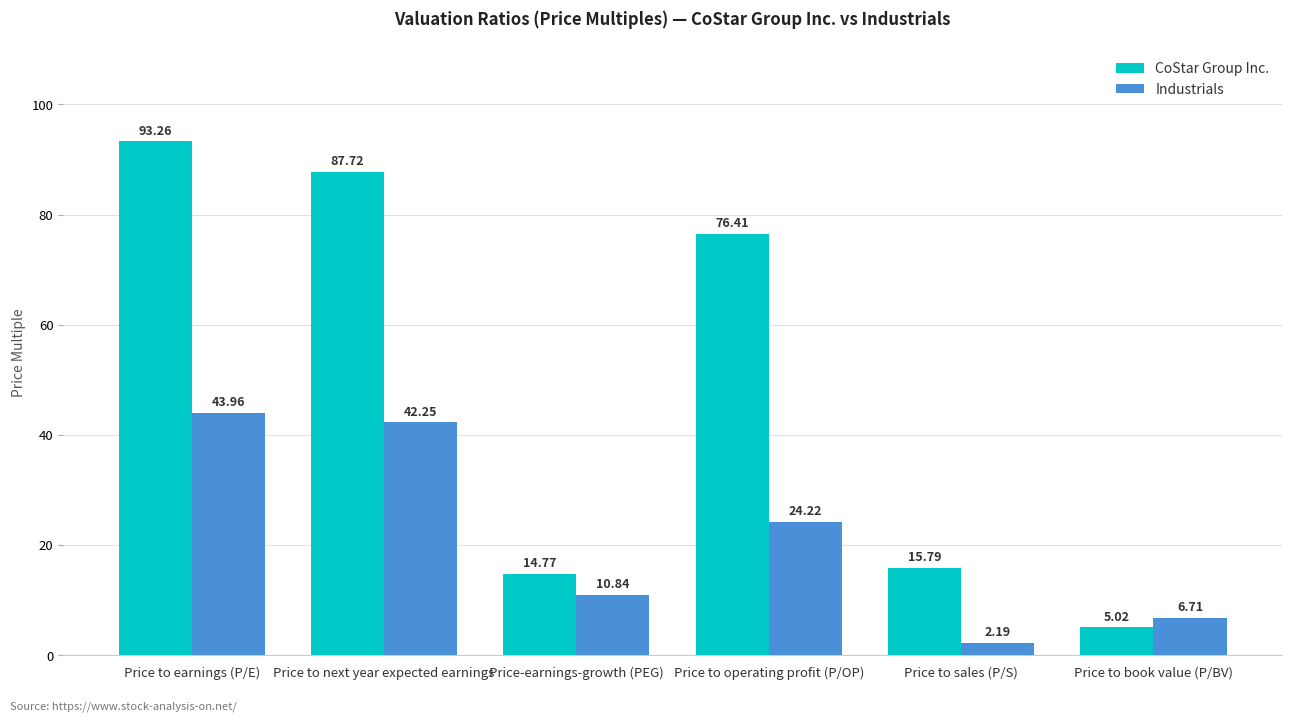

How many data points in Industrials are above 24?

3